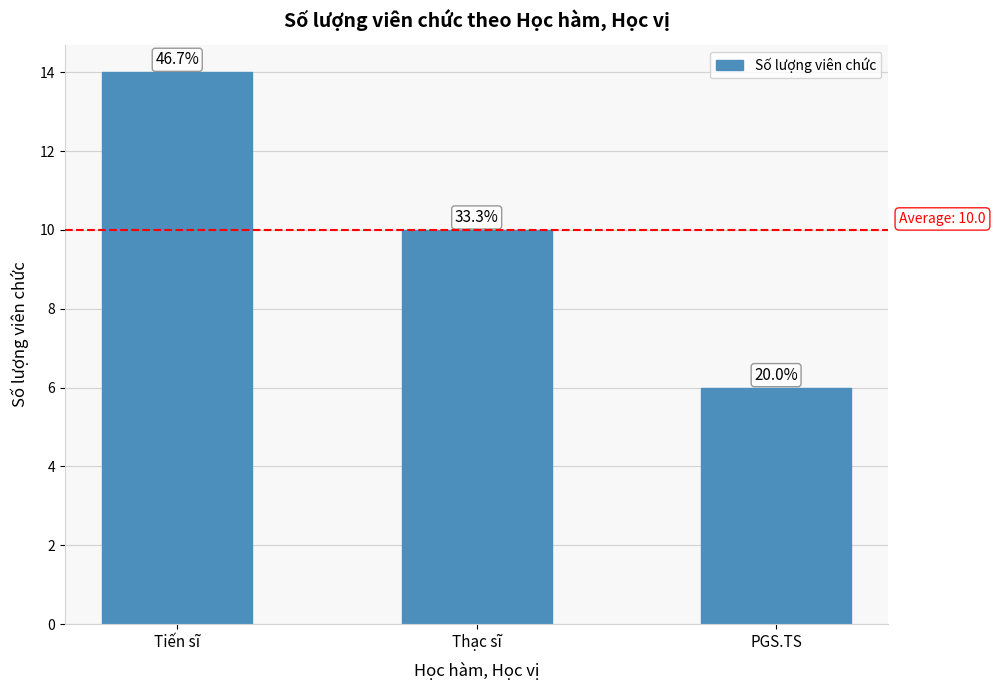

Does the chart contain any negative values?

No